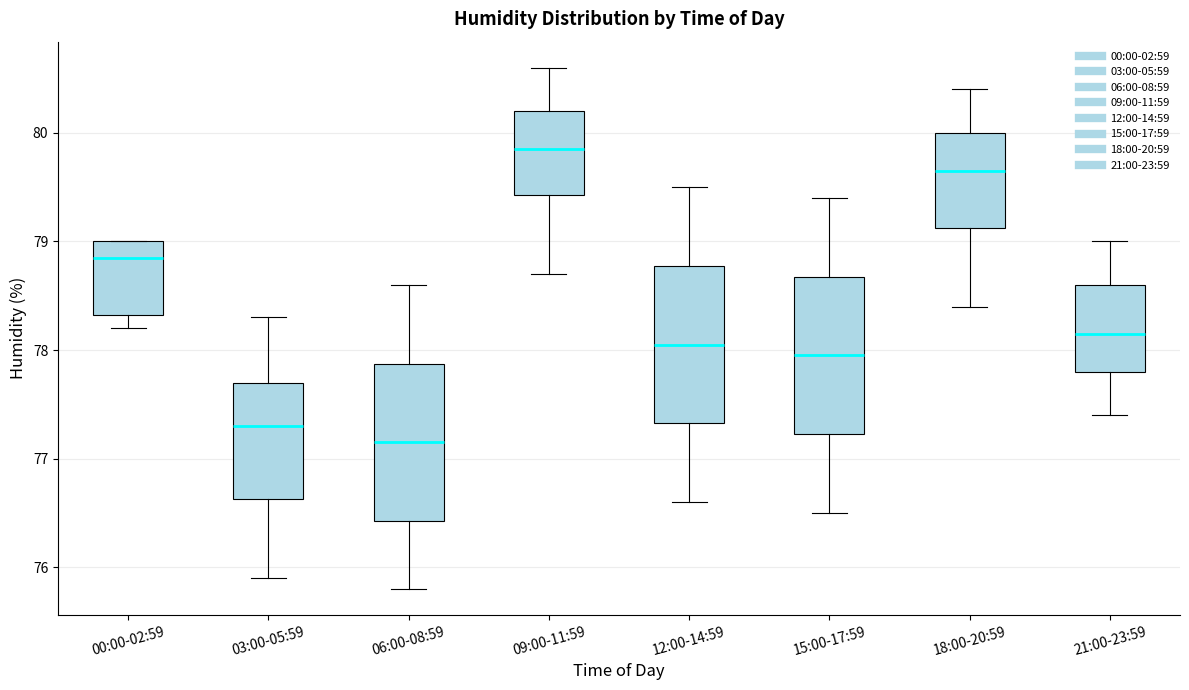

Where does the median line of the box for 09:00-11:59 sit on the y-axis? The values are not printed on the chart, so give them approximately, as read against the axis.

79.9